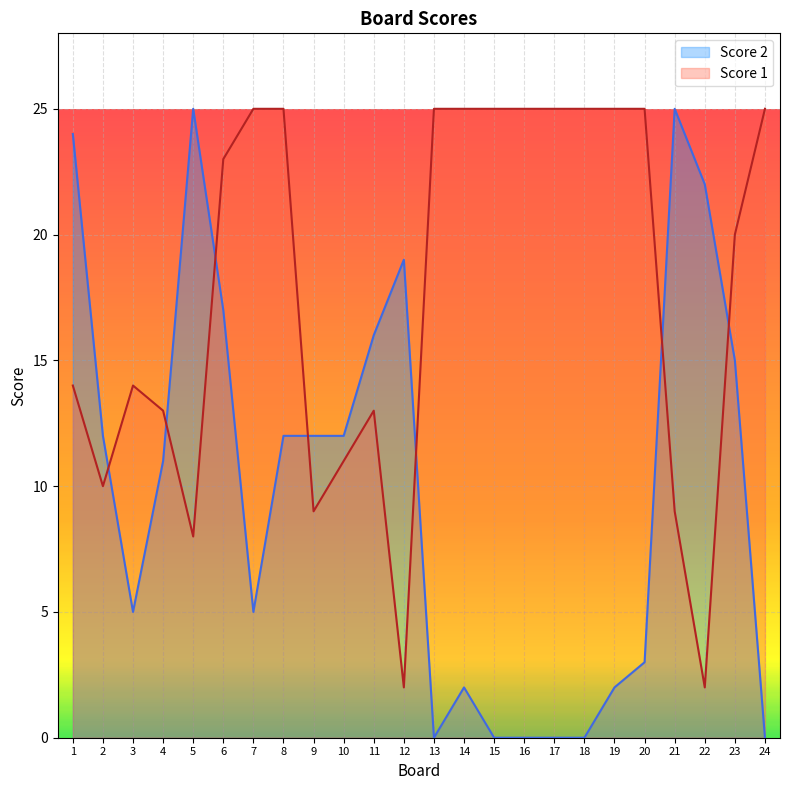

Rank the series by their average value, from lowest to highest.

Score 2, Score 1